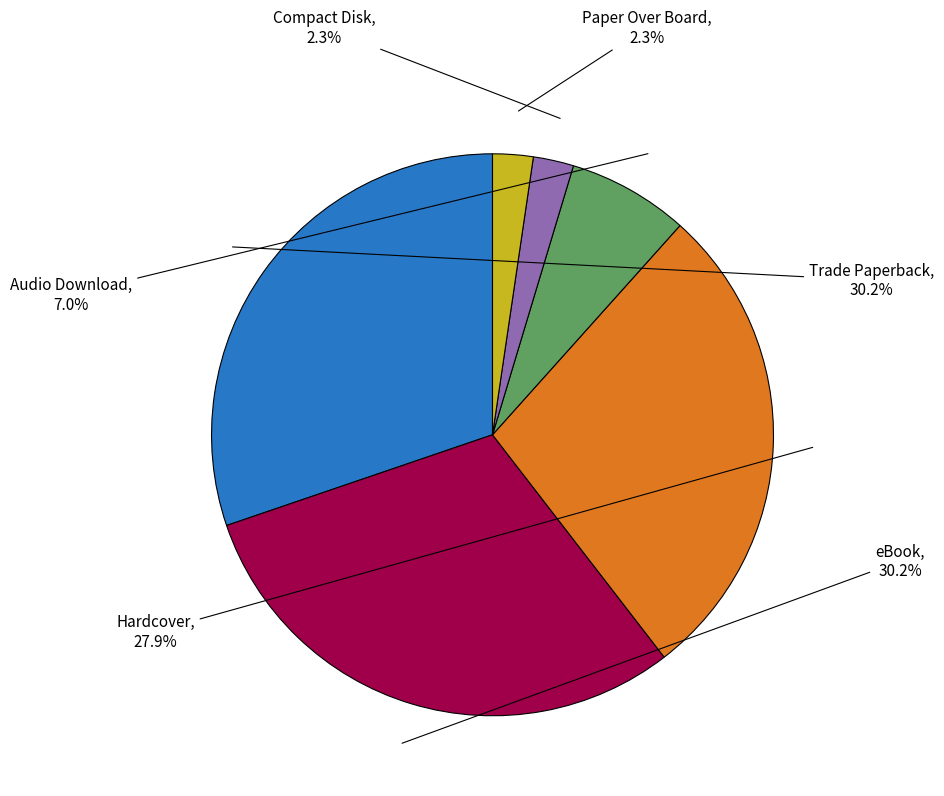

Count the number of slices in the pie.

6